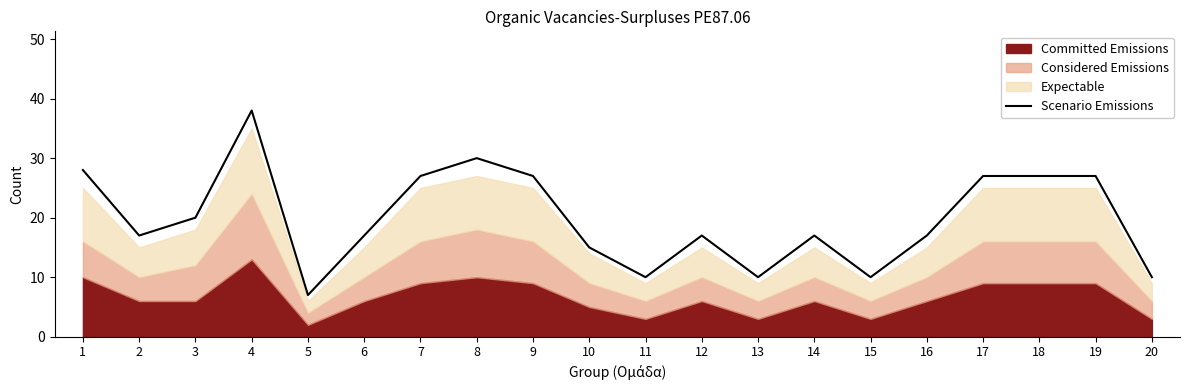

Is it true that Scenario Emissions equals 20 at 3?

True